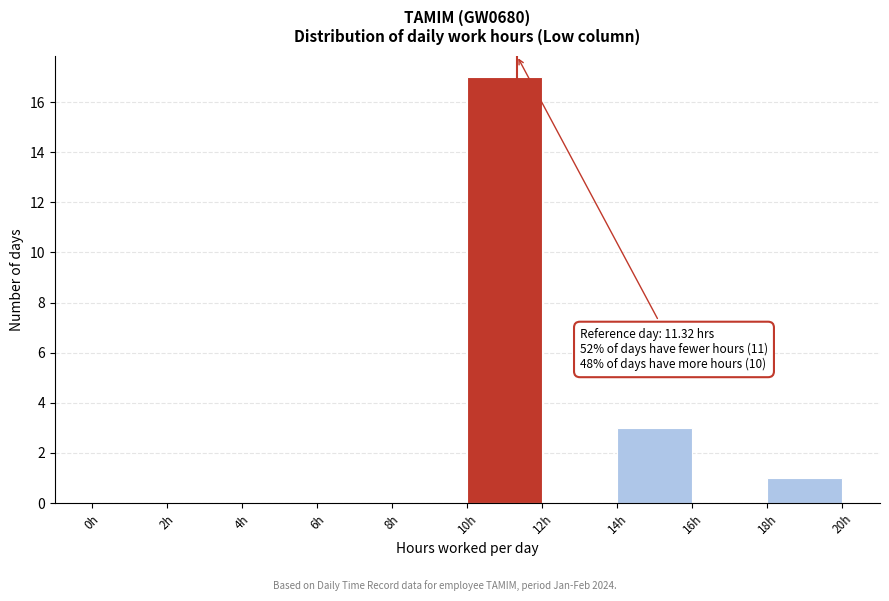

Over which range of the x-axis is the bar tallest?

10 to 12